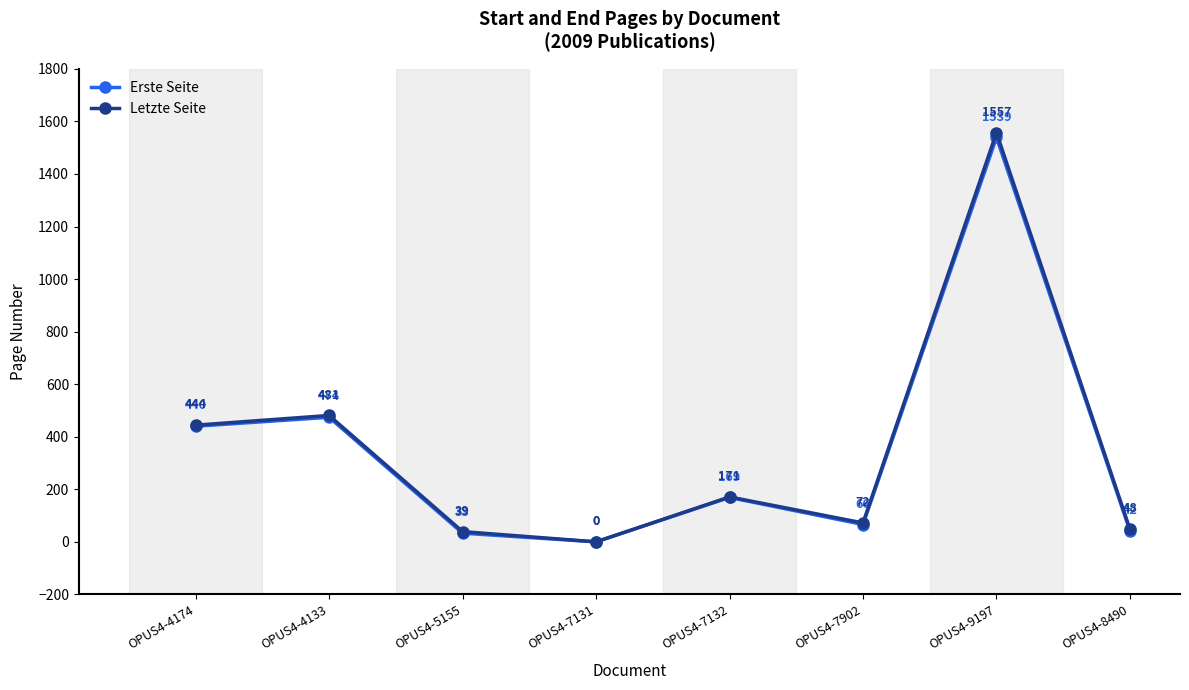

What is the sum of all Letzte Seite values?

2812